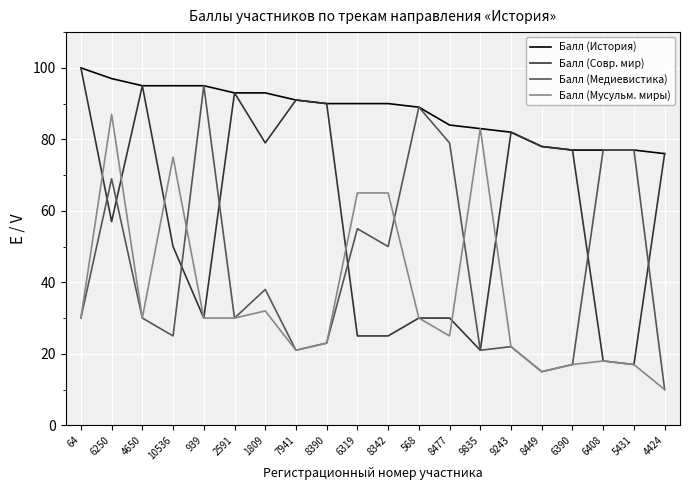

True or false: Балл (История) has a value of 100 at 64.

True